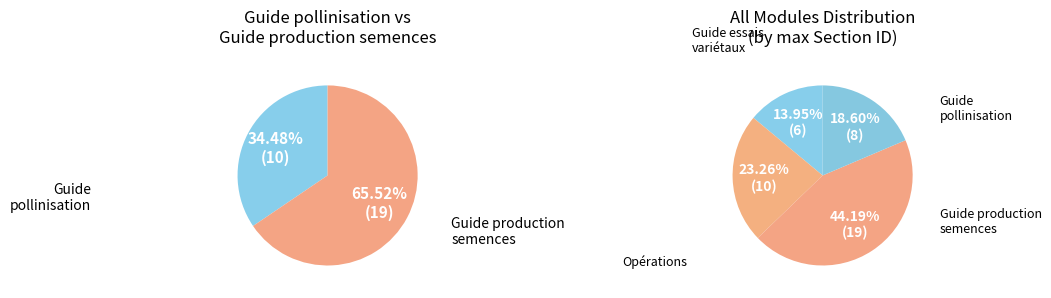

What percentage is the Guide production semences slice, to the nearest percent?

44%